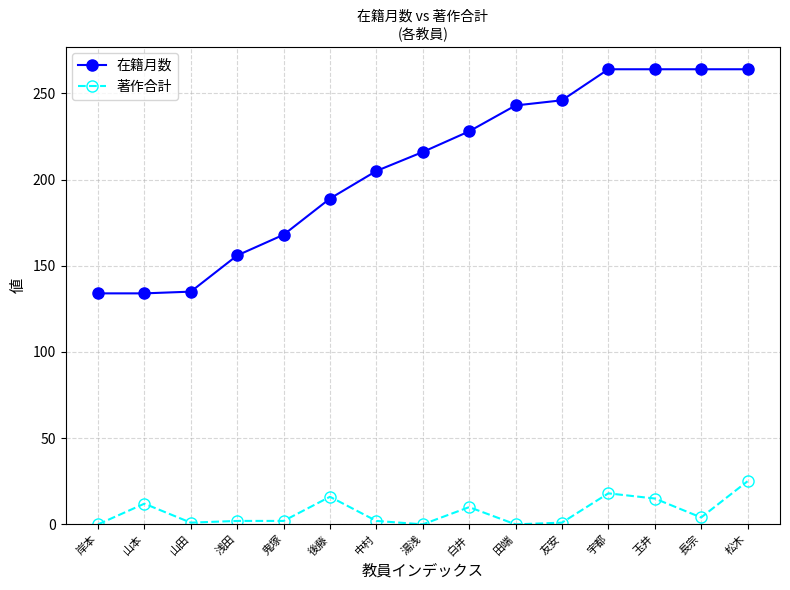

What position from the right is 白井?

7